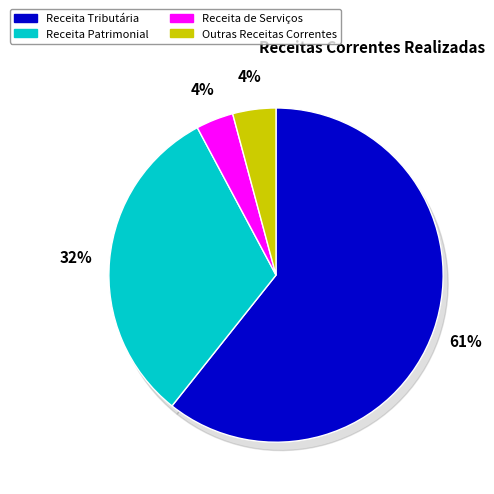

How much of the chart is everything except Receita Patrimonial?

68.5%